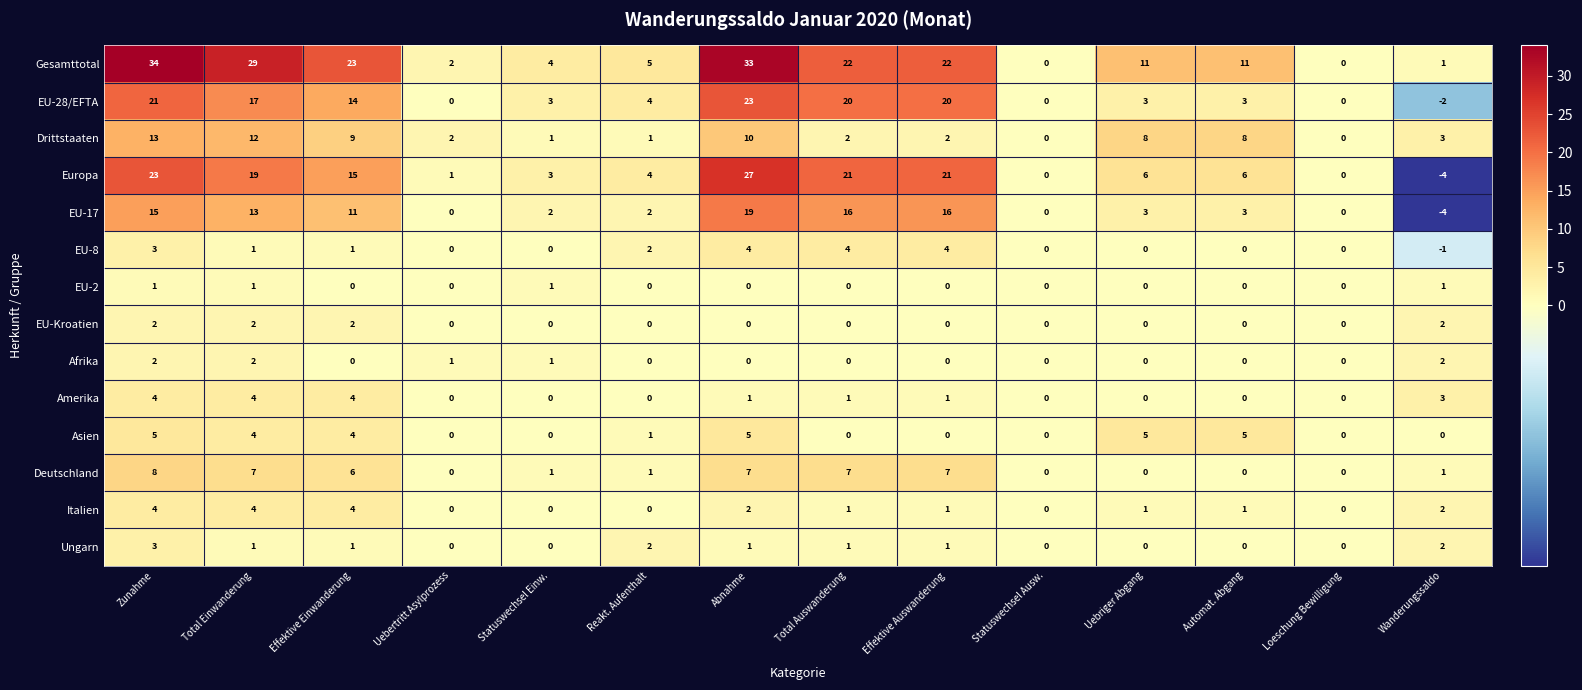

Which series has the largest total across all categories?

Gesamttotal